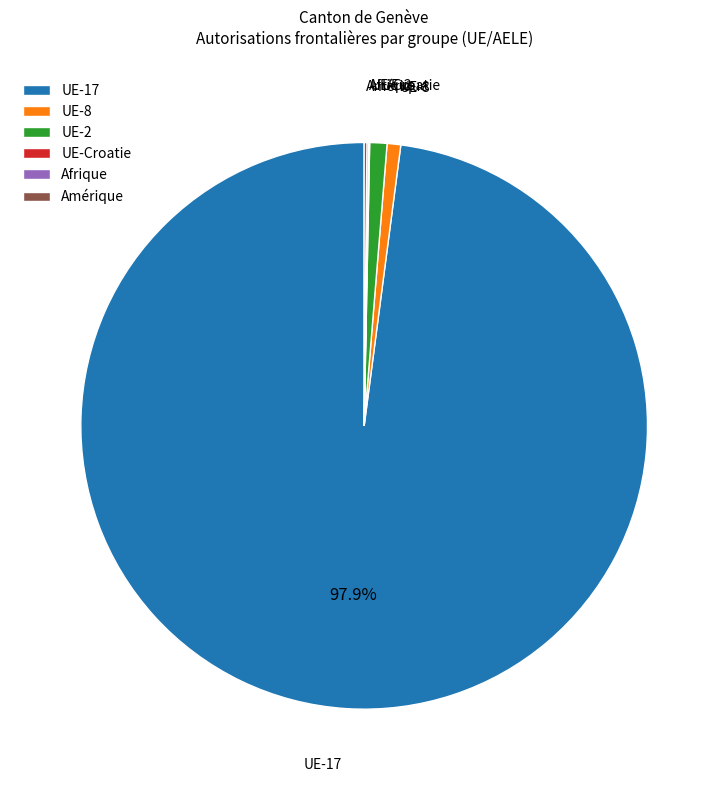

Is the sum of UE-8 and UE-17 greater than half?

Yes